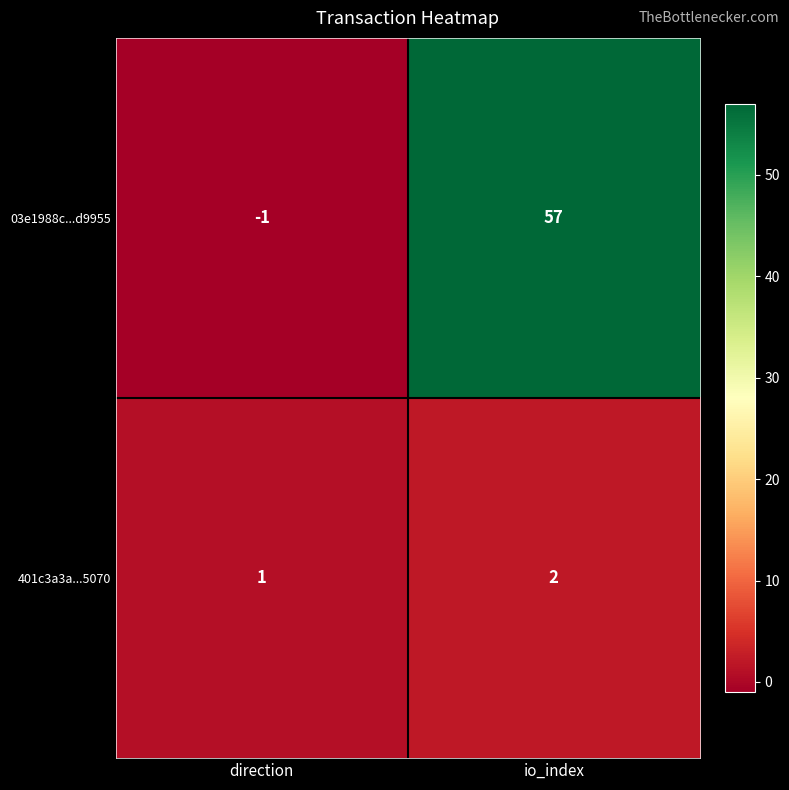

What is the sum of the 03e1988c...d9955 values at direction and io_index?

56